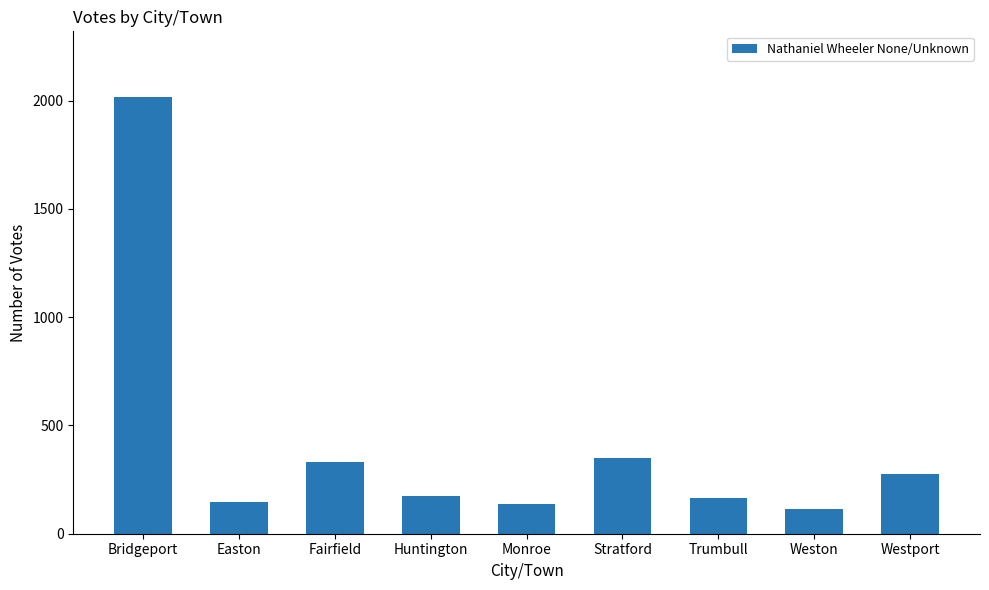

What is the average value?

413